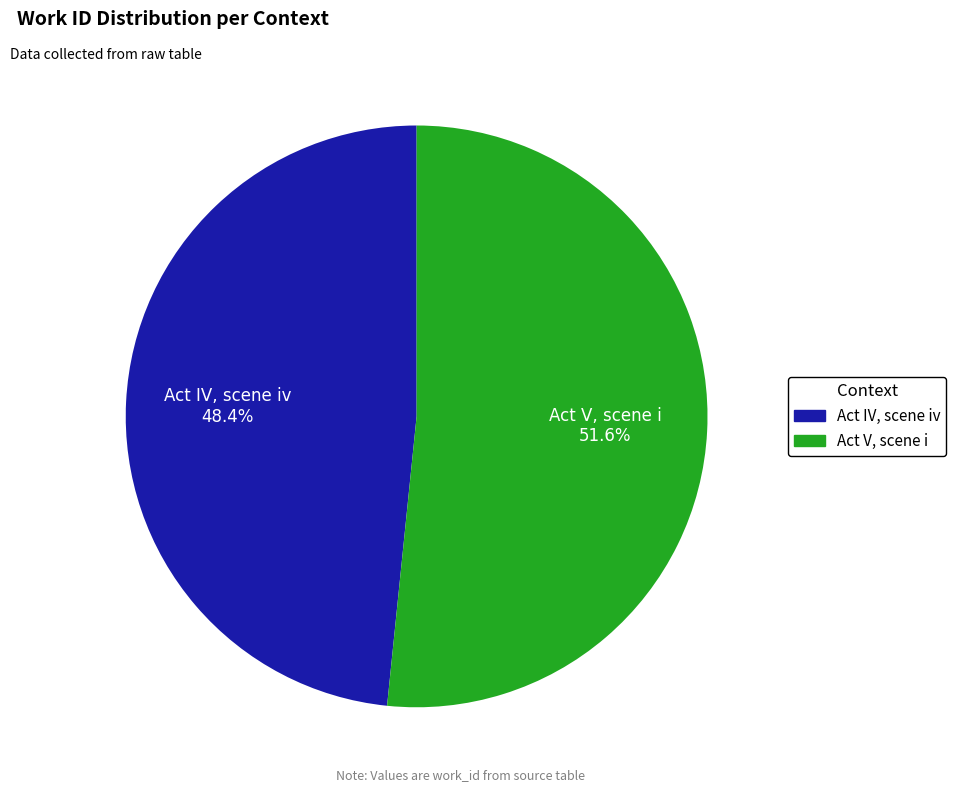

What is the ratio of the value at Act IV, scene iv to the value at Act V, scene i?

0.9